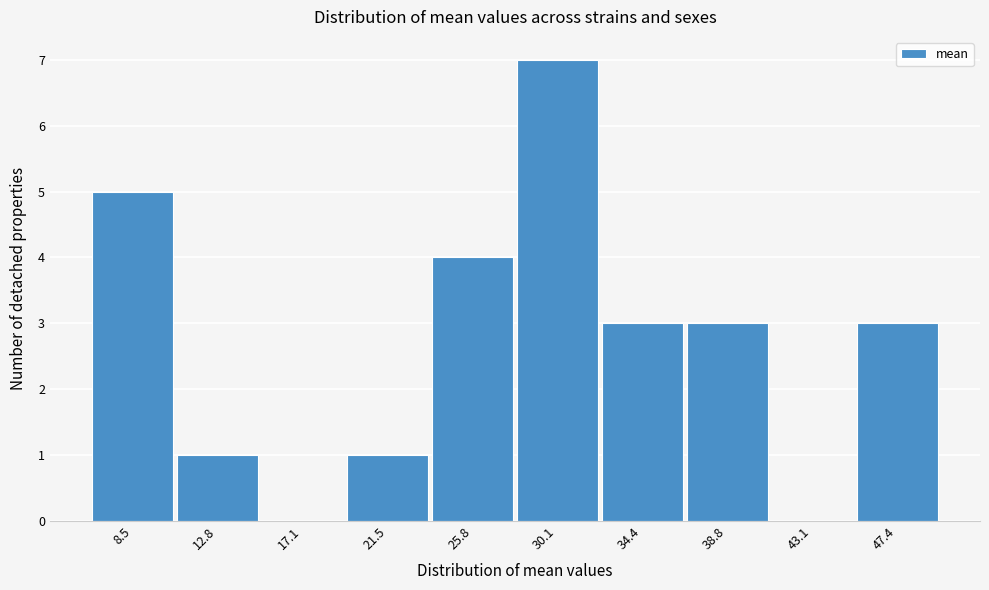

Reading left to right, extract all data points from this chart.

8.5=5	12.8=1	17.1=0	21.5=1	25.8=4	30.1=7	34.4=3	38.8=3	43.1=0	47.4=3